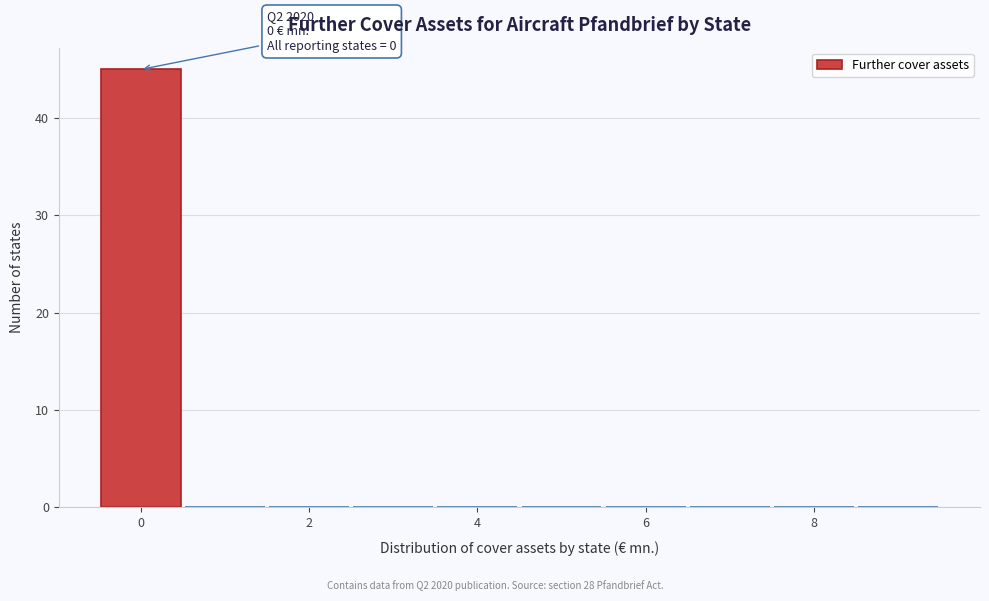

Over which range of the x-axis is the bar tallest?

-0.5 to 0.5